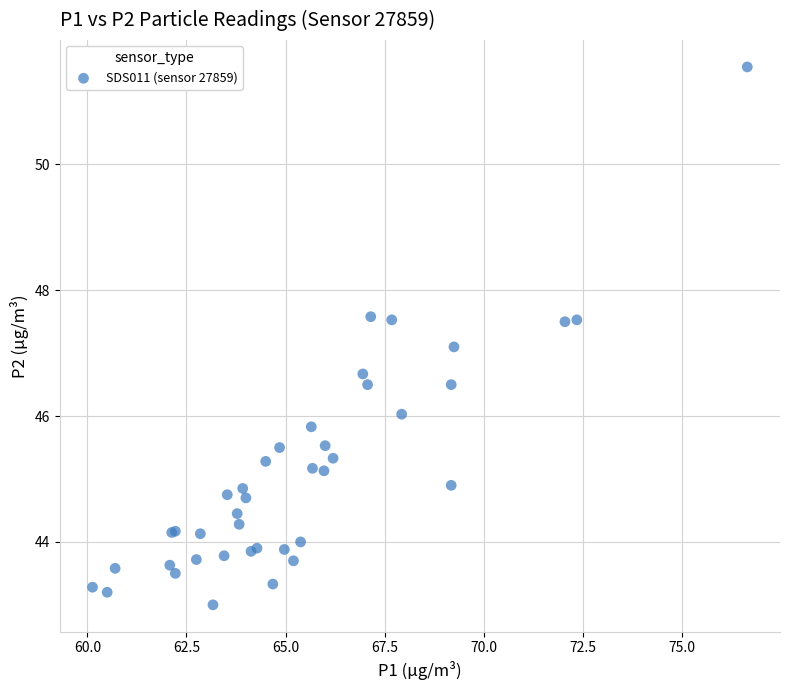

What Y value in the scatter plot is closest to 47?

47.1